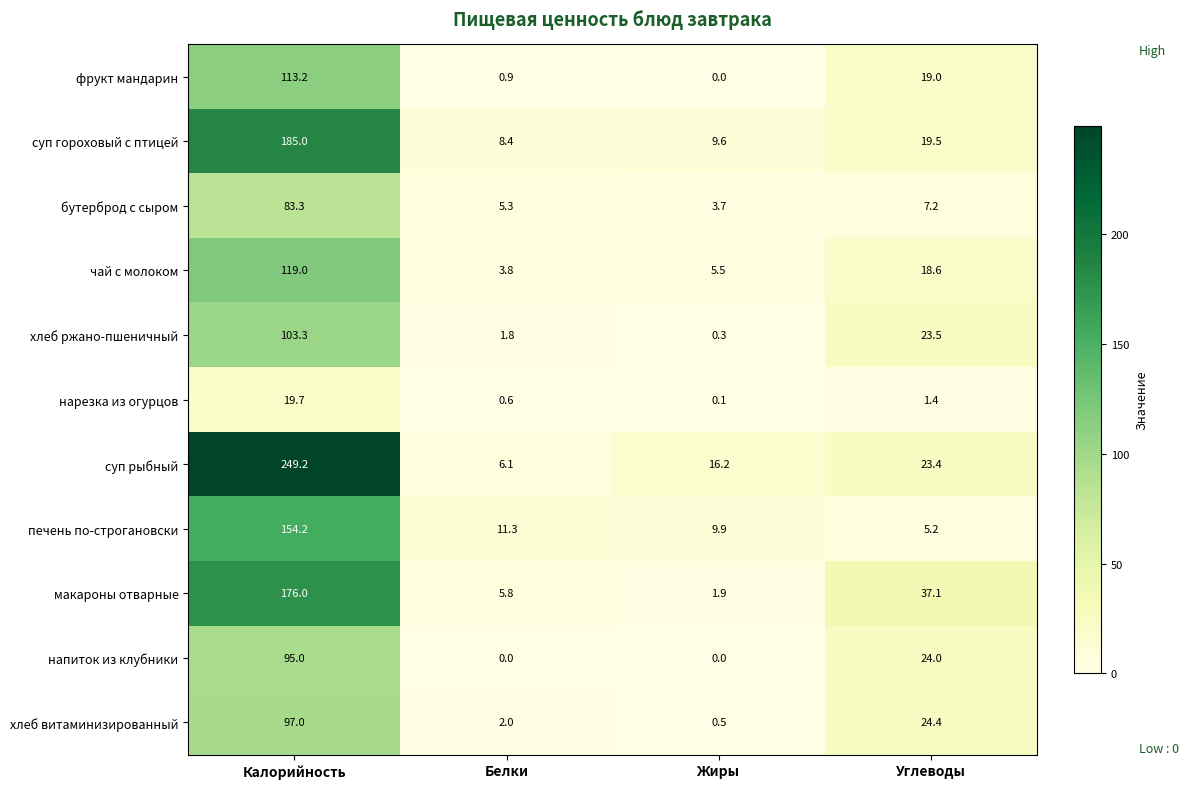

What is the sum of the чай с молоком values at Углеводы and Белки?

22.4